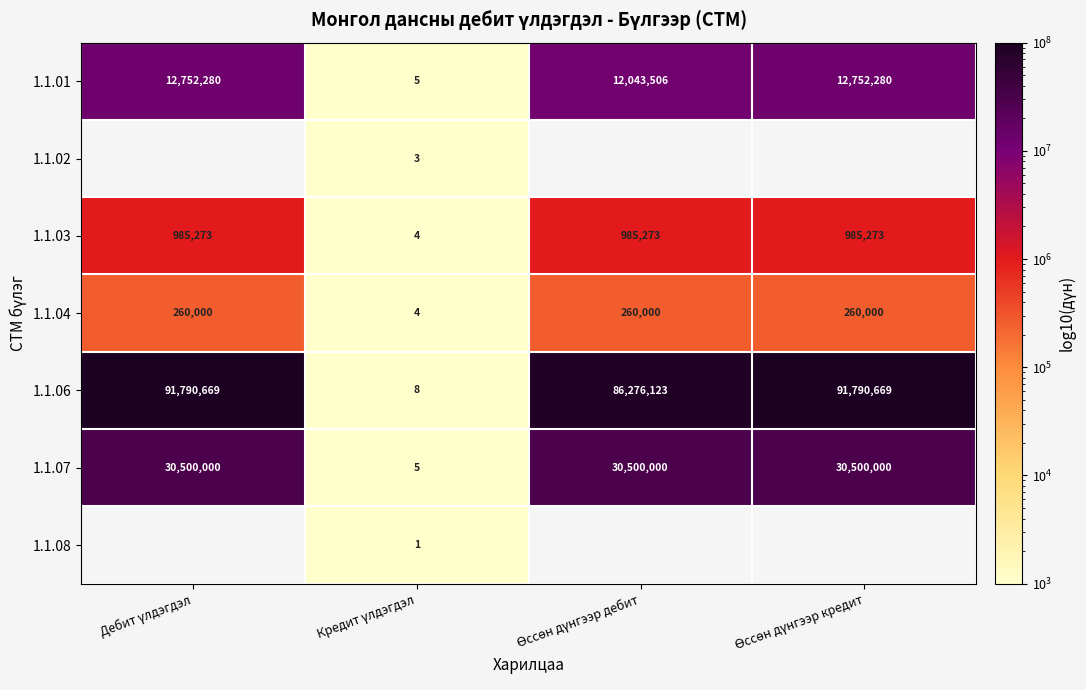

At which label is 1.1.04 closest to 130002?

Дебит үлдэгдэл